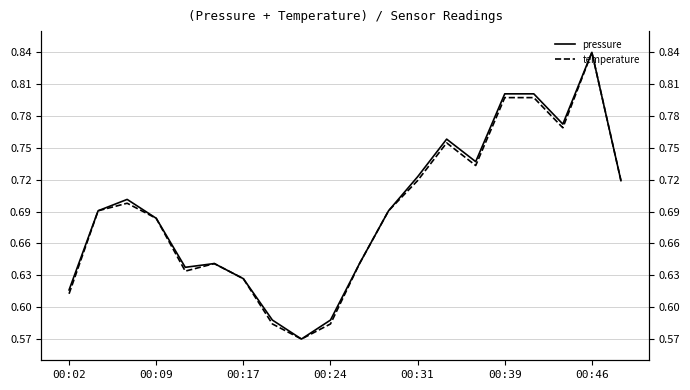

What are all the series names shown in the legend?

pressure, temperature